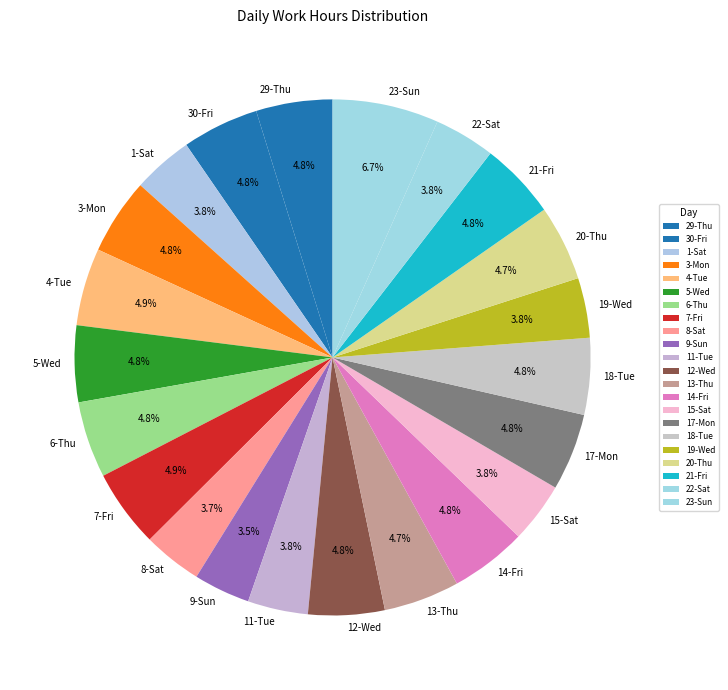

True or false: 6-Thu accounts for 11% of the total.

False